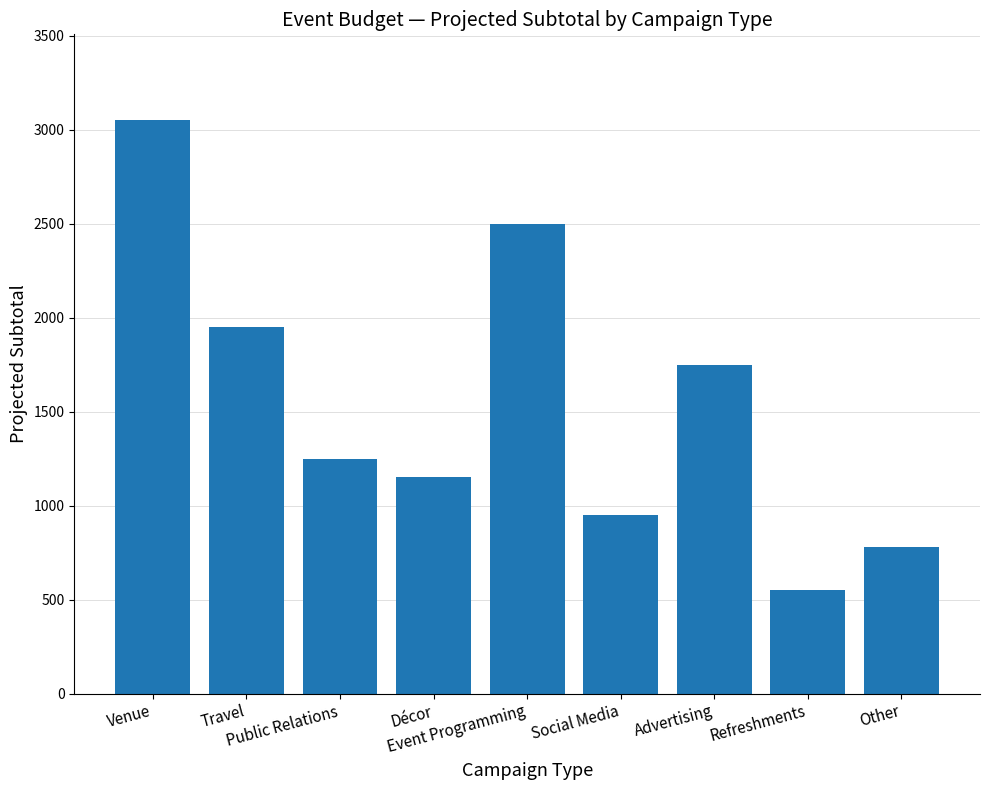

What is the difference between the values at Refreshments and Décor?

600